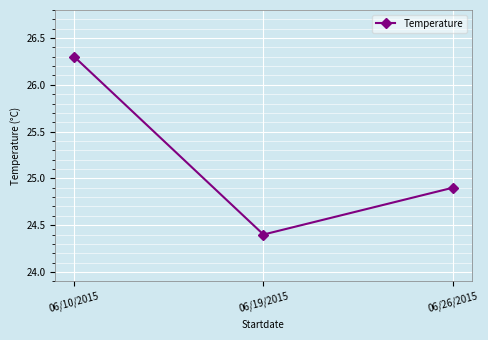

The value at 06/26/2015 is 16.2. True or false?

False